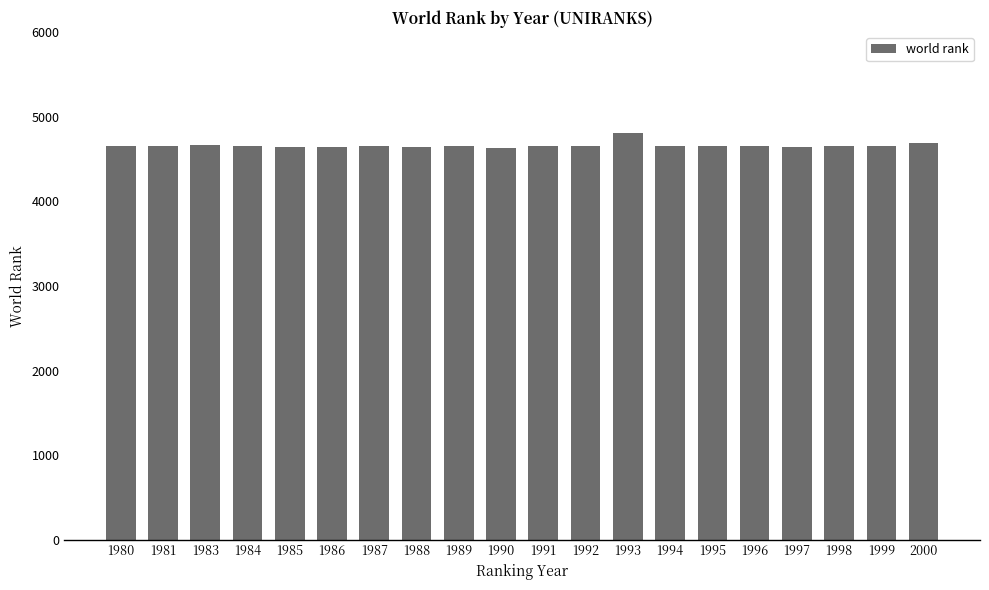

Is it true that the value at 1985 is 4643?

True